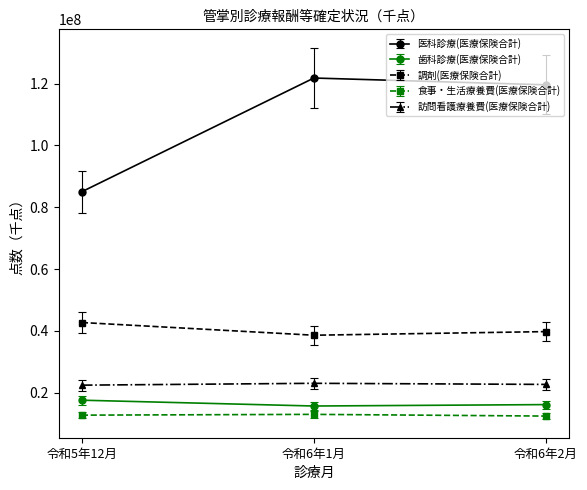

Which series changed the most between 令和5年12月 and 令和6年1月?

医科診療(医療保険合計)